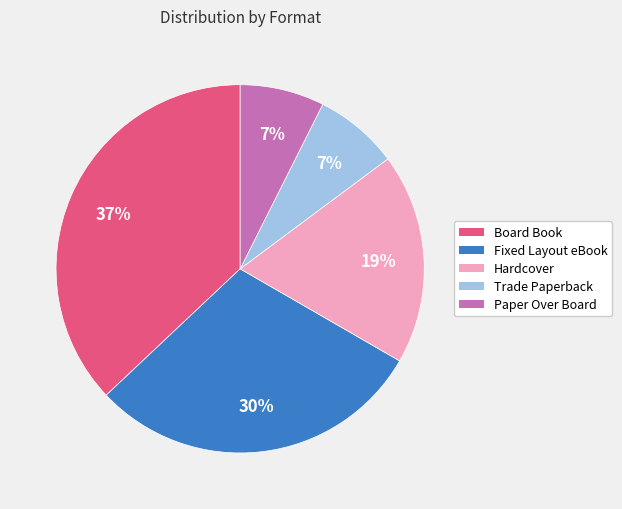

To the nearest percent, what is the difference between the largest and smallest slice percentages?

30%